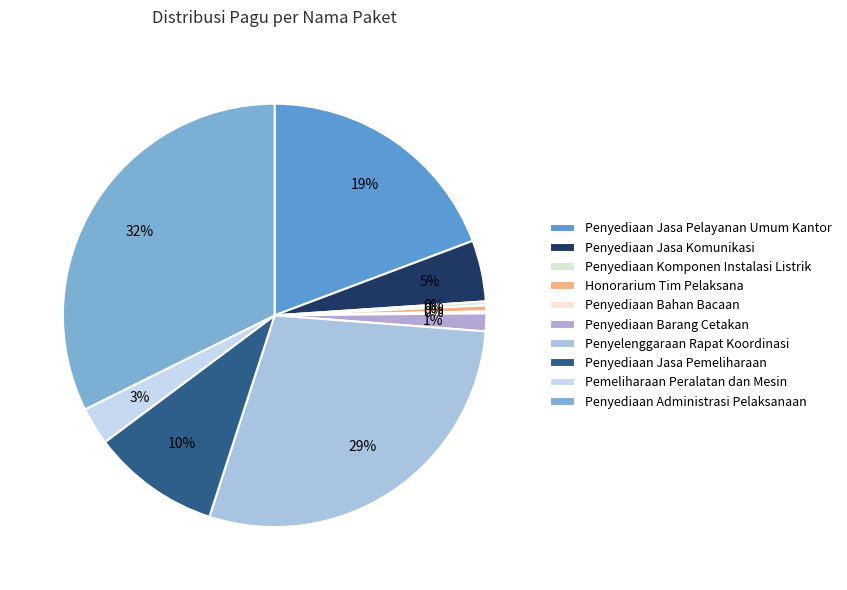

Does any single category account for the majority?

No